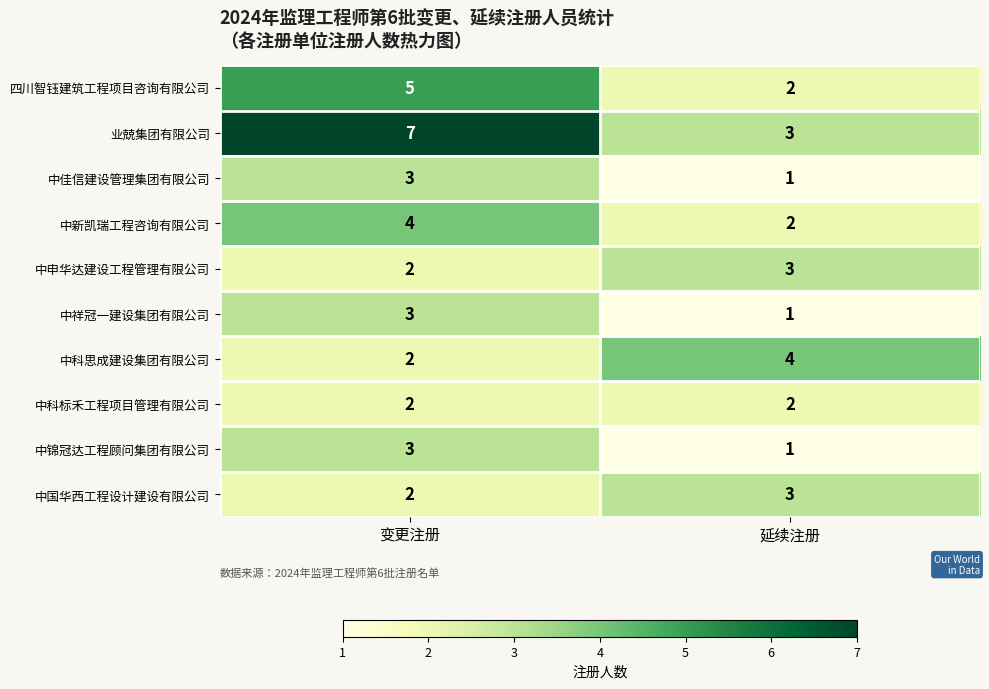

What is the total value across all series at 延续注册?

22